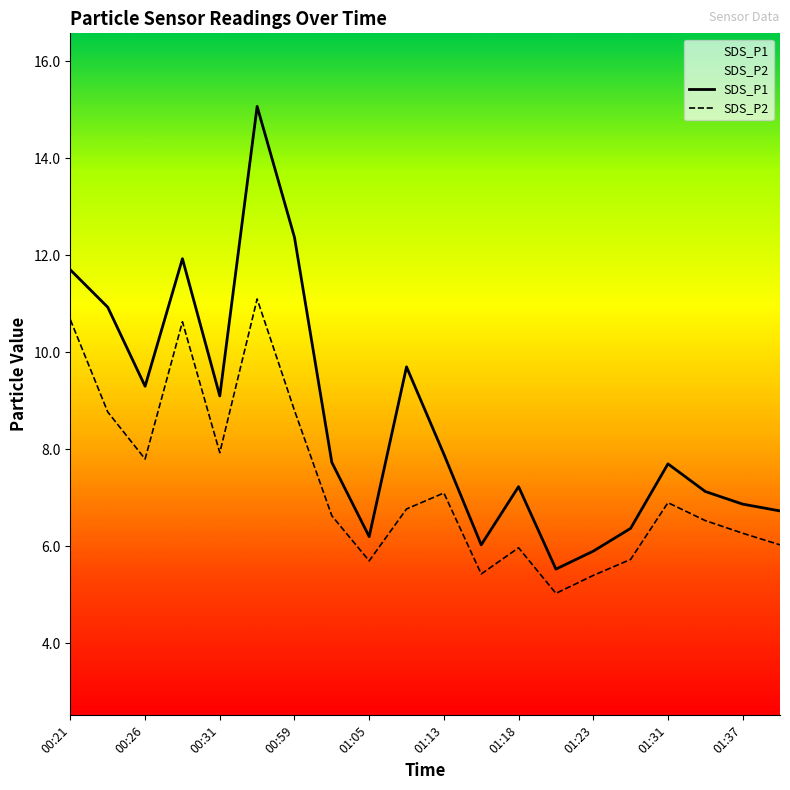

What is the sum of all SDS_P1 values?

171.4